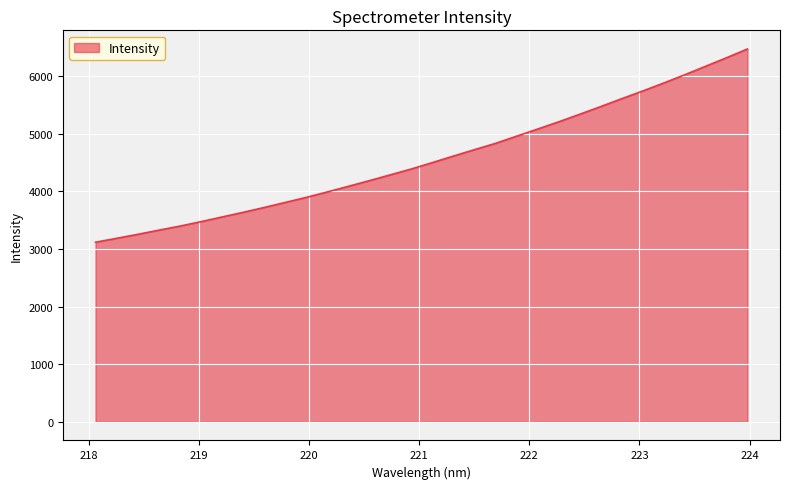

What is the maximum value shown in the chart?

6472.5